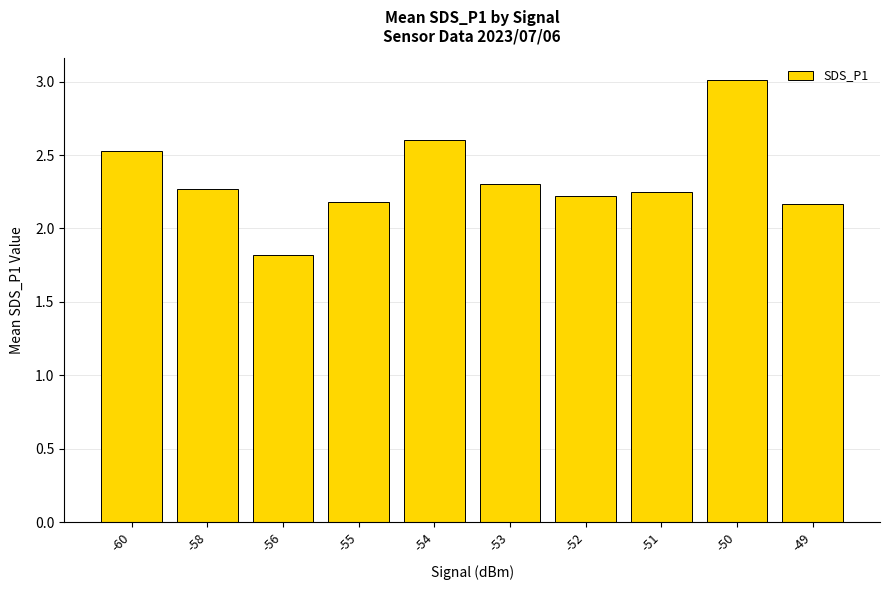

What is the change in value from -56 to -54?

+0.8